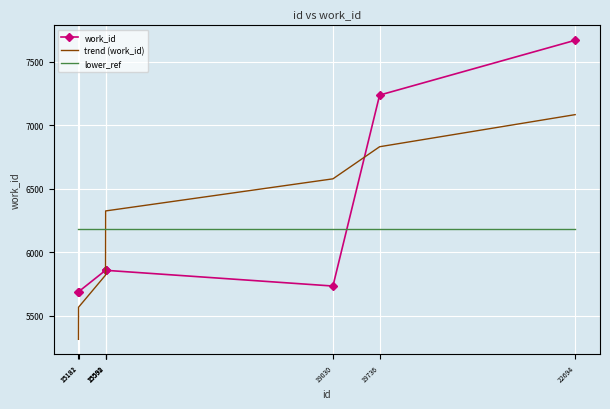

At which category does the chart reach its minimum across all series?

15181